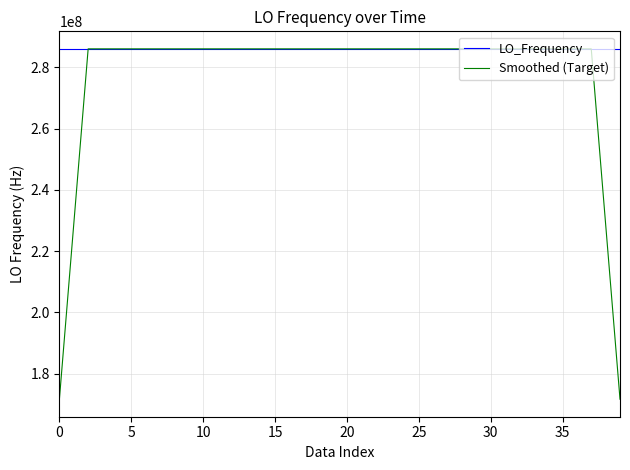

List the series in order of their overall mean, lowest first.

Smoothed (Target), LO_Frequency